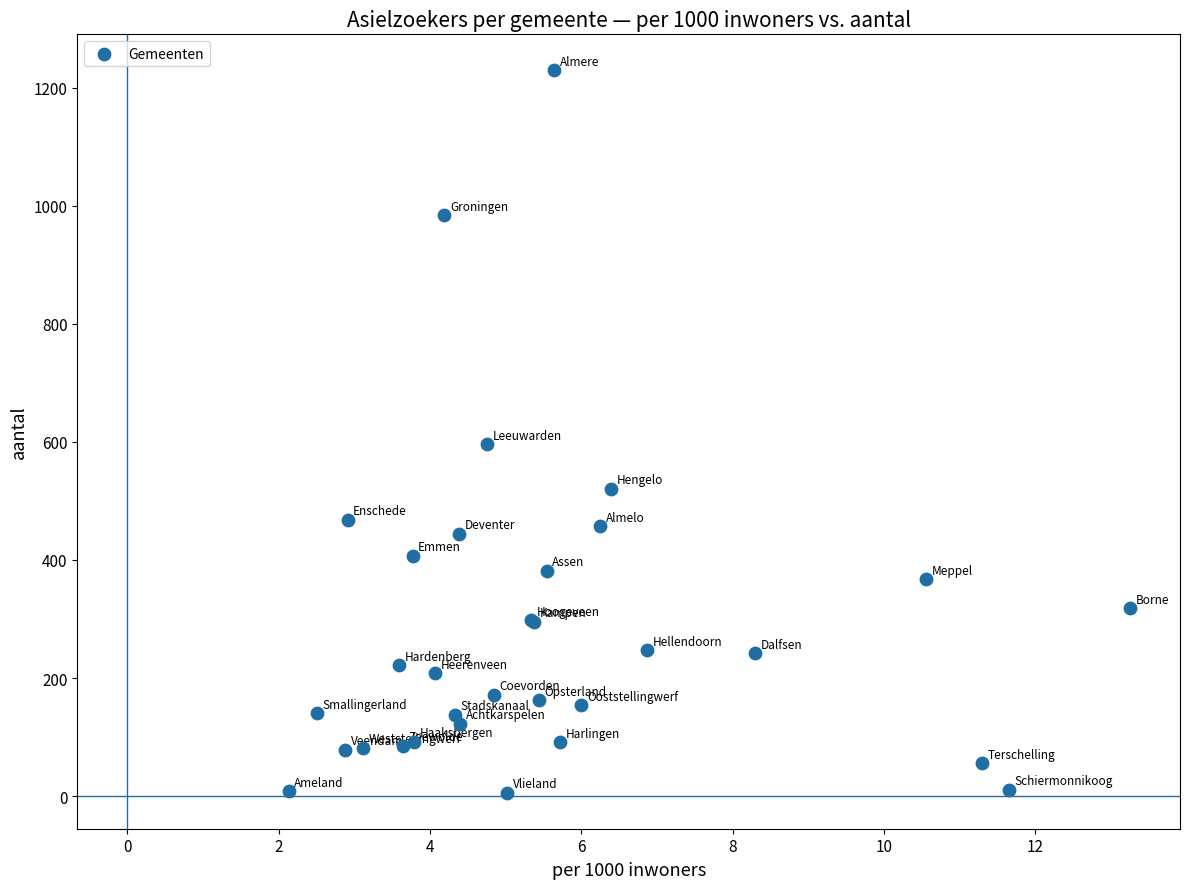

What Y value in the scatter plot is closest to 617?

596